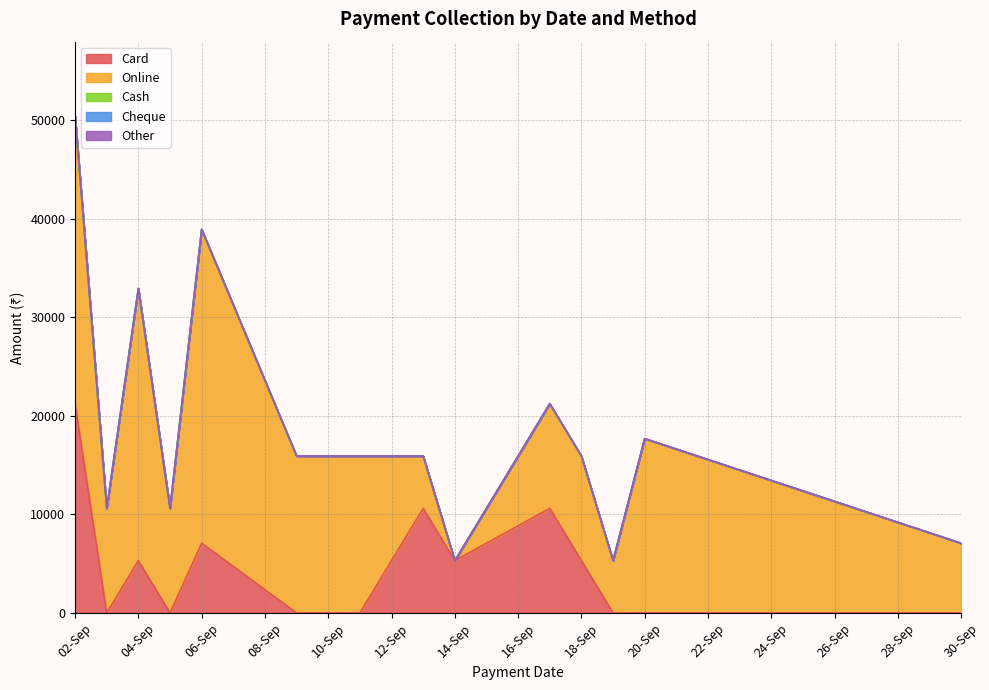

How many values in the Card series are below 5310?

7